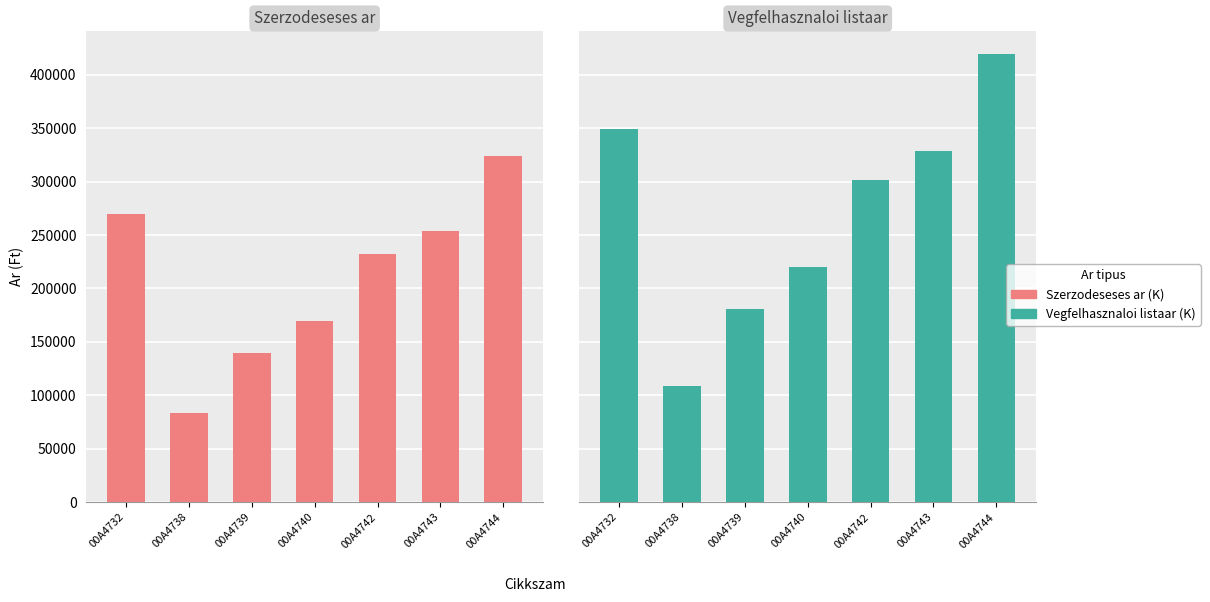

What is the difference between the Vegfelhasznaloi listaar (K) values at 00A4740 and 00A4732?

129004